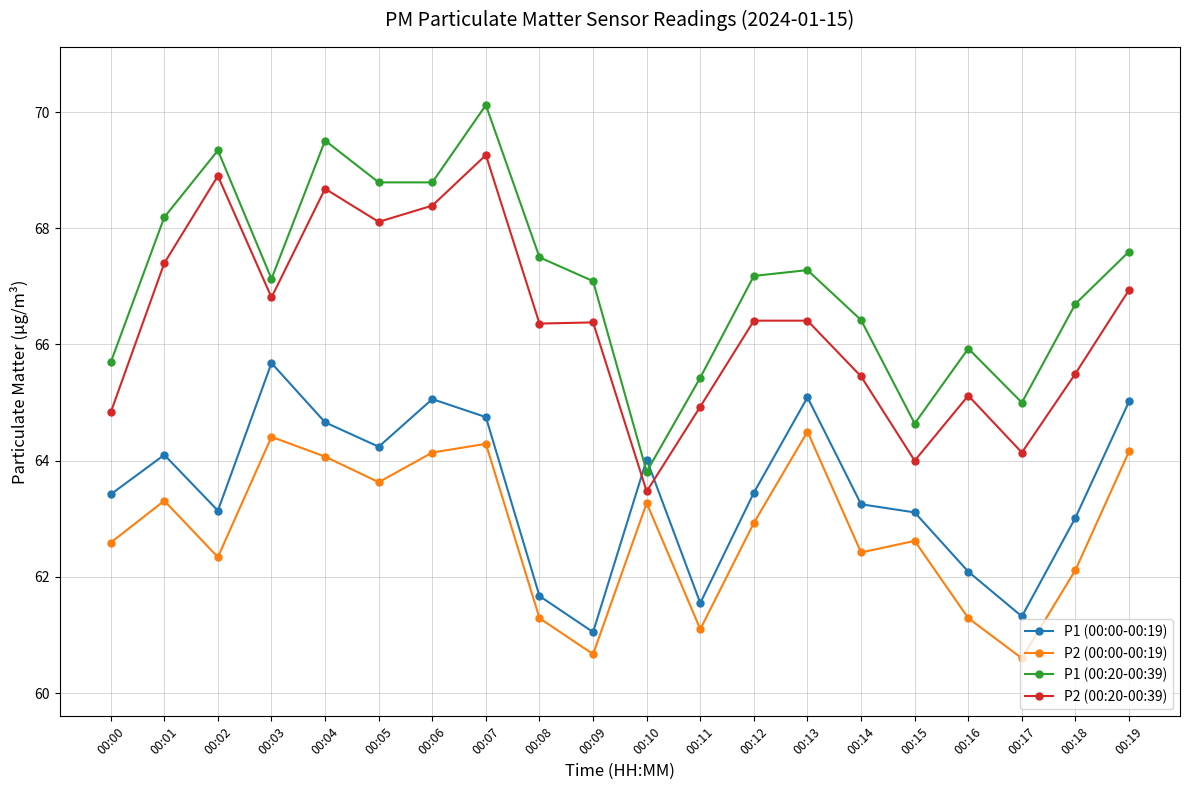

What is the value of the P1 (00:00-00:19) point at the 2nd from the left?

64.1